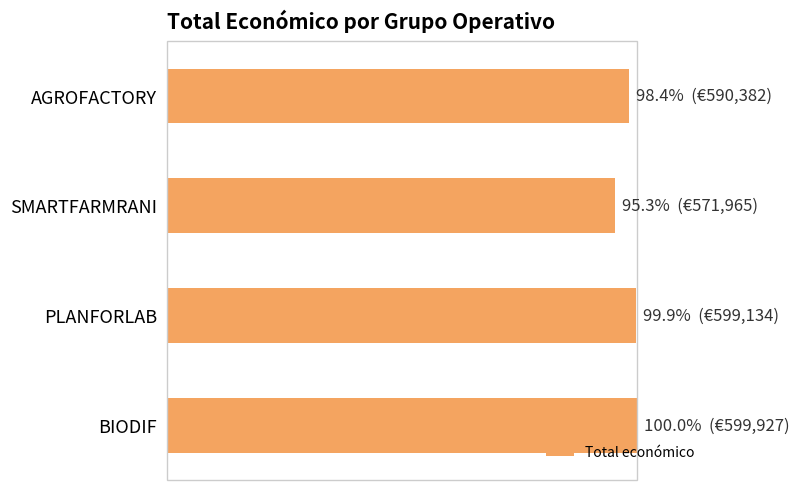

What is the average value?

98.4